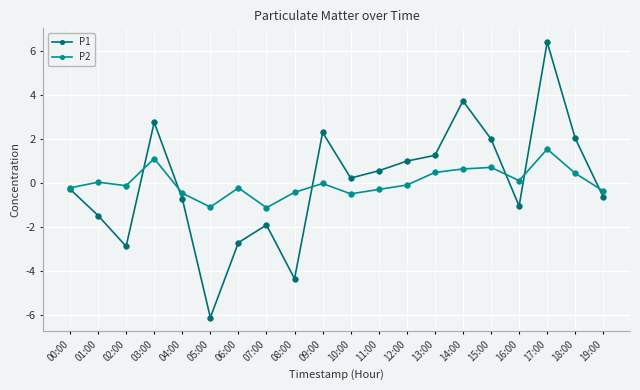

How many lines are shown in the chart?

2